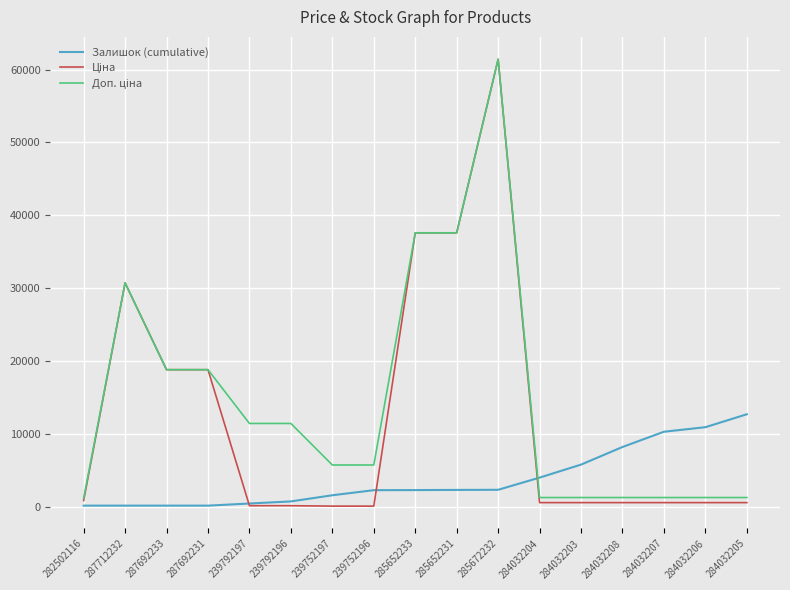

What is the maximum value shown in the chart?

61434.3